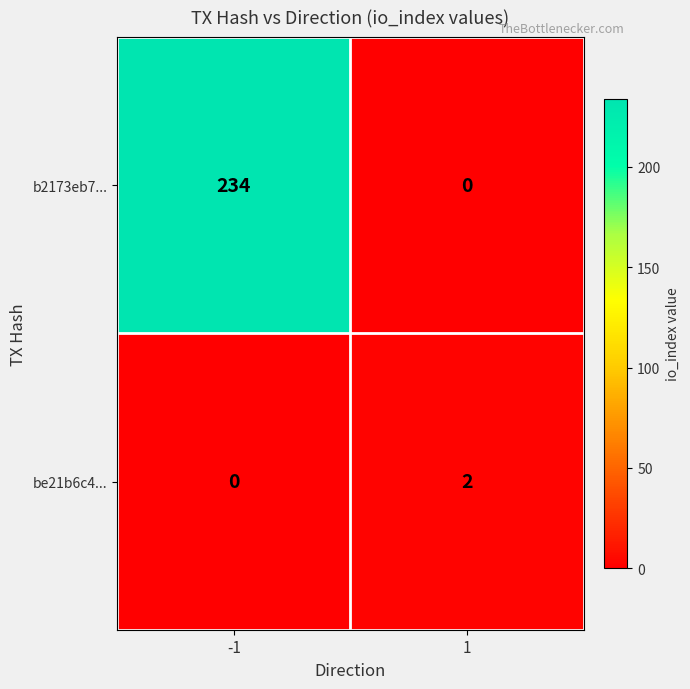

What is the total value across all series at -1?

234